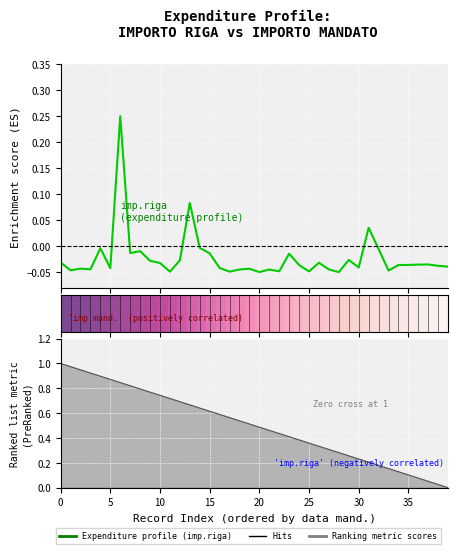

How many lines are shown in the chart?

3